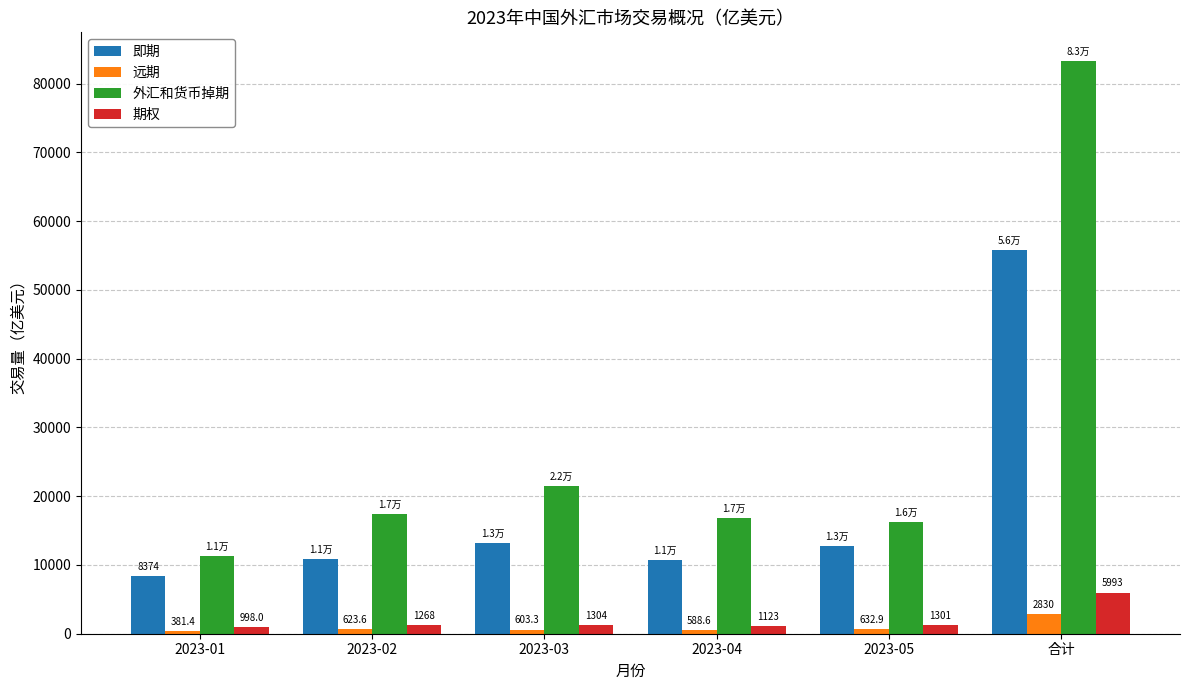

Which series has the largest total across all categories?

外汇和货币掉期